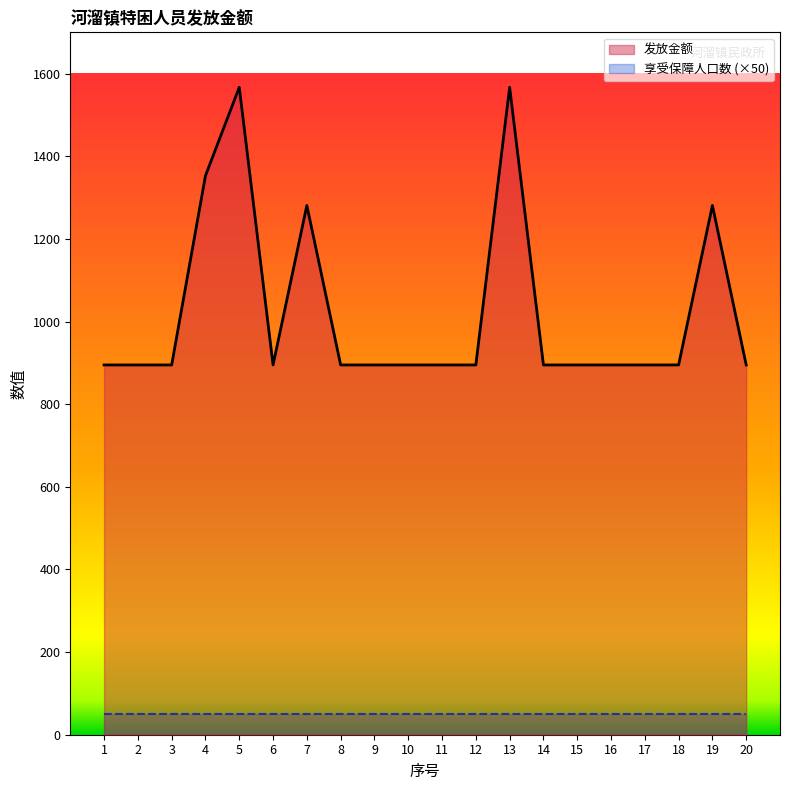

List the labels in order of value, smallest first.

1, 2, 3, 6, 8, 9, 10, 11, 12, 14, 15, 16, 17, 18, 20, 7, 19, 4, 5, 13